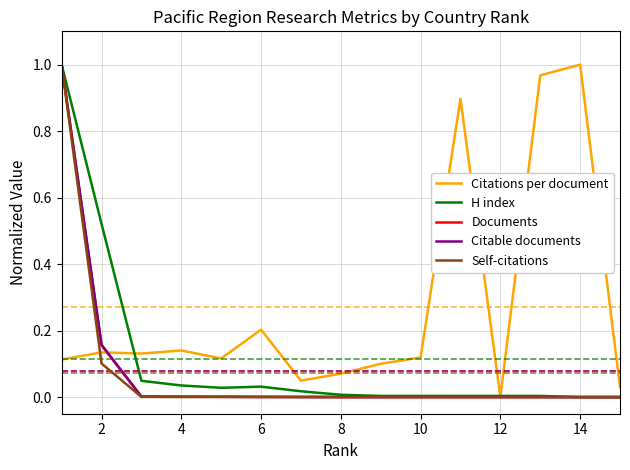

True or false: H index and Citations per document cross at least once.

True